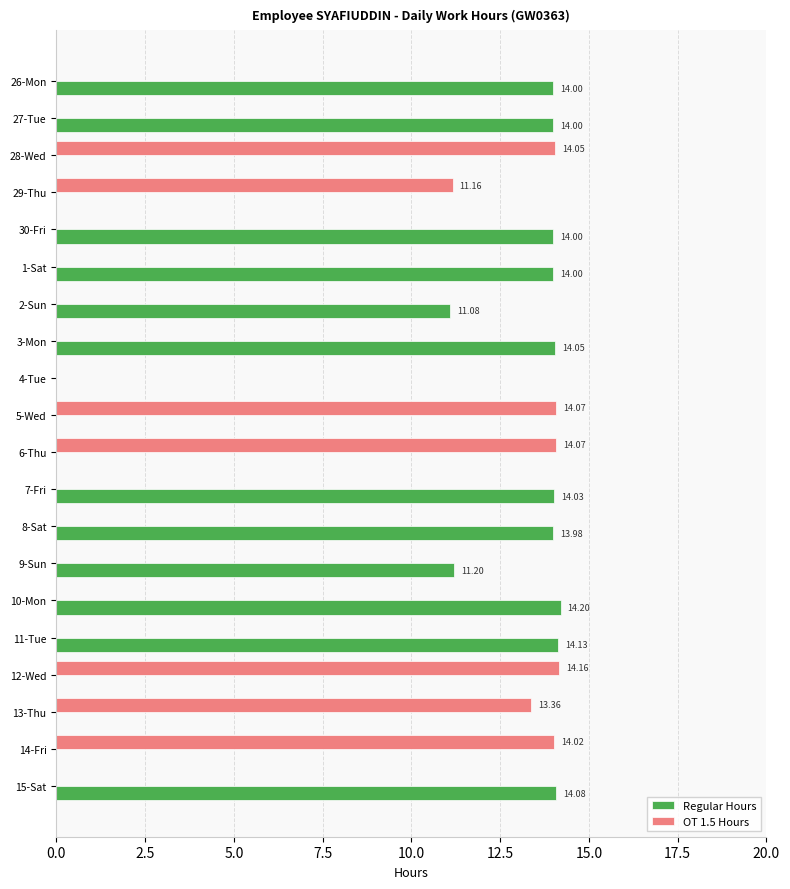

How many categories are shown in the chart?

20